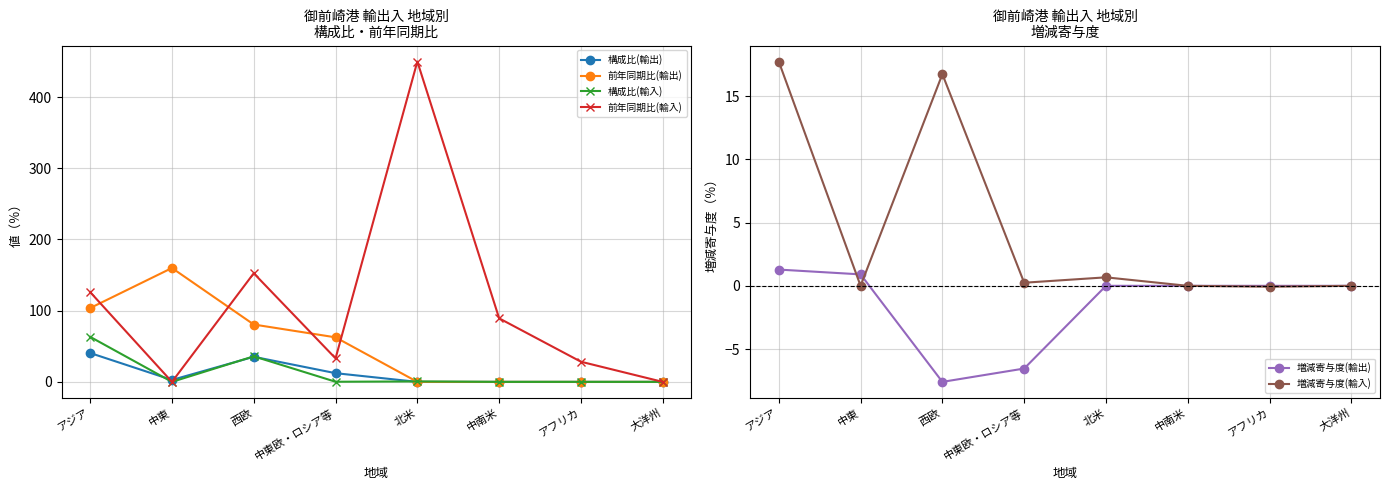

What is the label of the 2nd point from the left?

中東